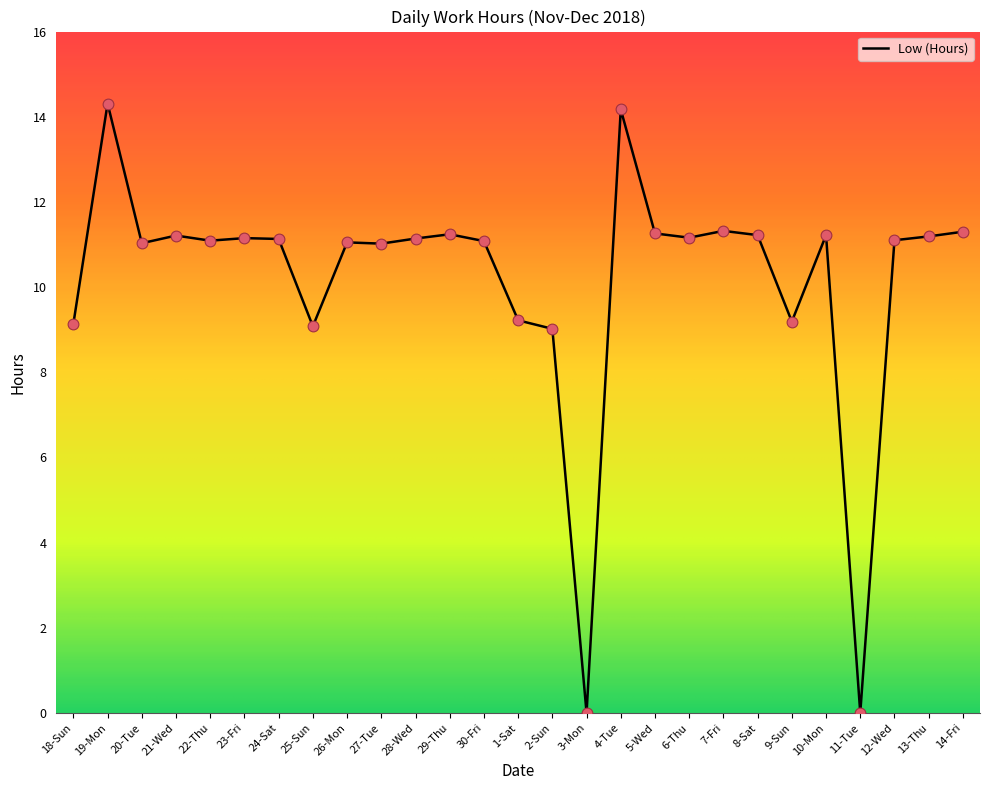

Which has a higher value, 20-Tue or 11-Tue?

20-Tue